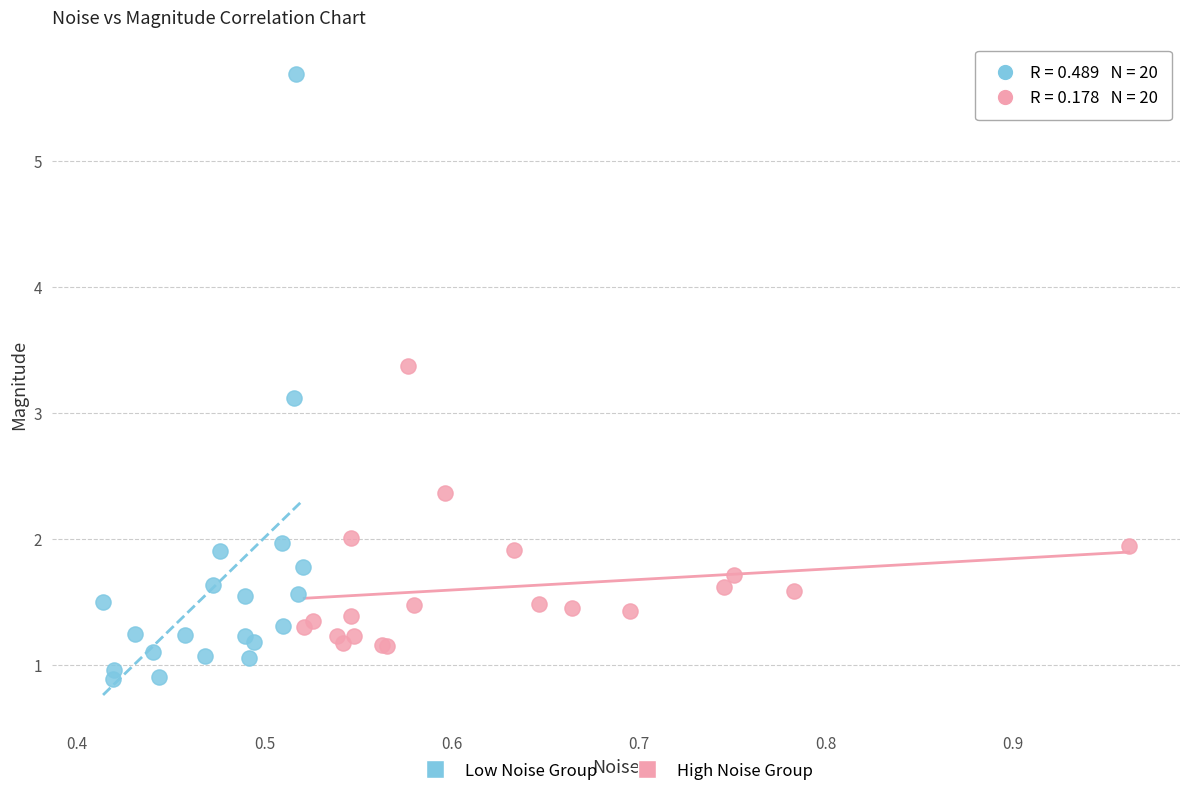

Which series contains the highest Y value?

Low Noise Group